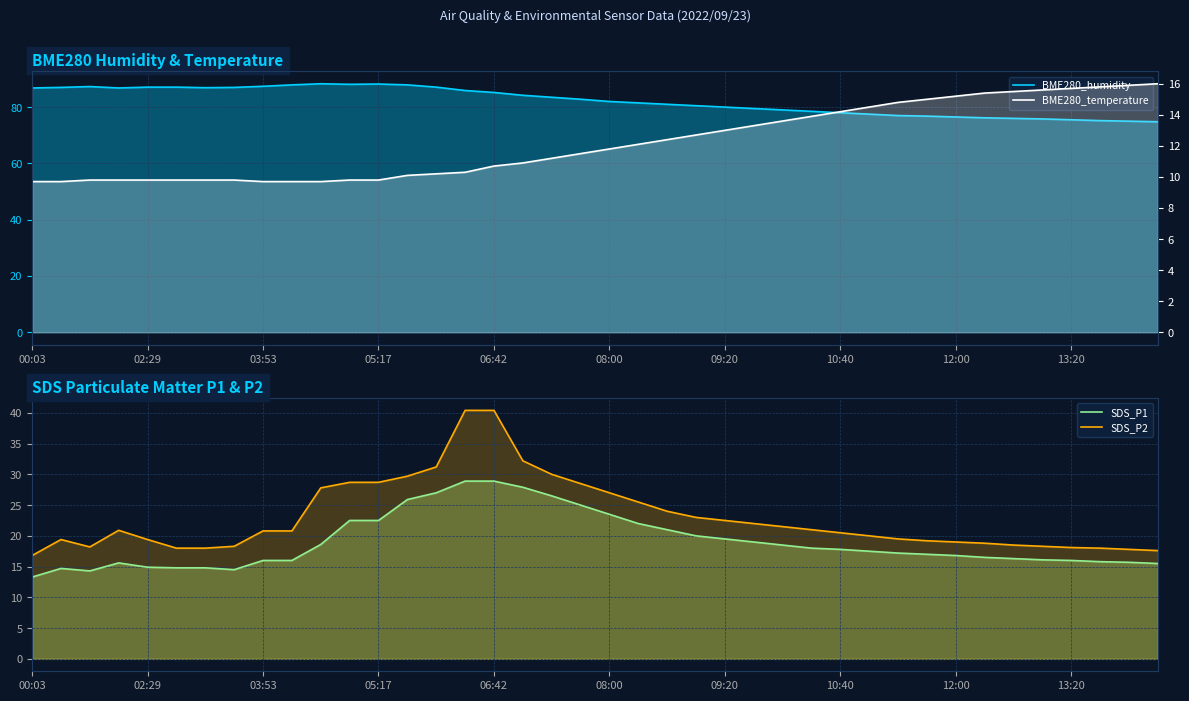

Reading left to right, what are all the values shown in this chart?

BME280_humidity: 86.8	87.0	87.3	86.8	87.1	87.1	86.9	87.0	87.4	87.9	88.3	88.1	88.2	87.9	87.1	85.9	85.2	84.2	83.5	82.8	82.0	81.5	81.0	80.5	80.0	79.5	79.0	78.5	78.0	77.5	77.0	76.8	76.5	76.2	76.0	75.8	75.5	75.2	75.0	74.8
SDS_P1: 13.3	14.7	14.3	15.6	14.9	14.8	14.8	14.5	16.0	16.0	18.6	22.5	22.5	25.9	27.0	28.9	28.9	27.9	26.5	25.0	23.5	22.0	21.0	20.0	19.5	19.0	18.5	18.0	17.8	17.5	17.2	17.0	16.8	16.5	16.3	16.1	16.0	15.8	15.7	15.5
SDS_P2: 16.8	19.4	18.2	20.9	19.4	18.0	18.0	18.3	20.8	20.8	27.8	28.7	28.7	29.7	31.2	40.4	40.4	32.2	30.0	28.5	27.0	25.5	24.0	23.0	22.5	22.0	21.5	21.0	20.5	20.0	19.5	19.2	19.0	18.8	18.5	18.3	18.1	18.0	17.8	17.6
BME280_temperature: 9.7	9.7	9.8	9.8	9.8	9.8	9.8	9.8	9.7	9.7	9.7	9.8	9.8	10.1	10.2	10.3	10.7	10.9	11.2	11.5	11.8	12.1	12.4	12.7	13.0	13.3	13.6	13.9	14.2	14.5	14.8	15.0	15.2	15.4	15.5	15.6	15.7	15.8	15.9	16.0